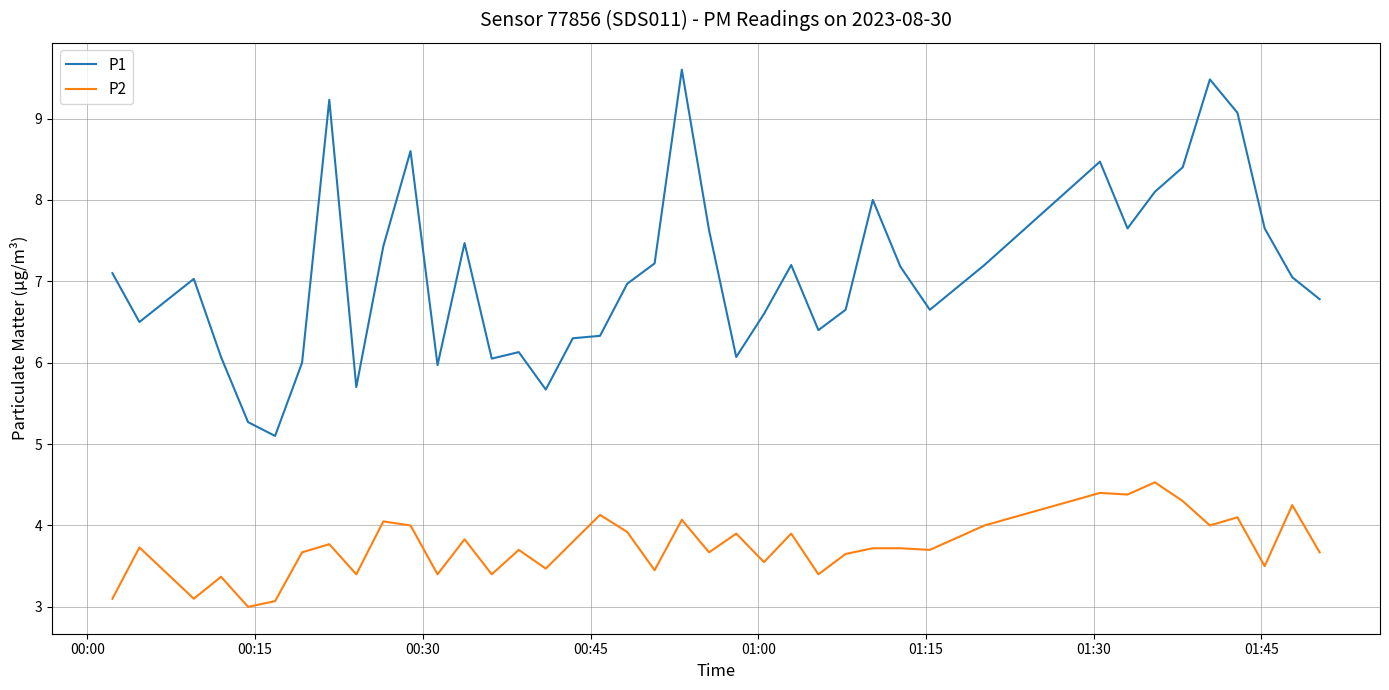

True or false: P1 and P2 intersect in this chart.

False